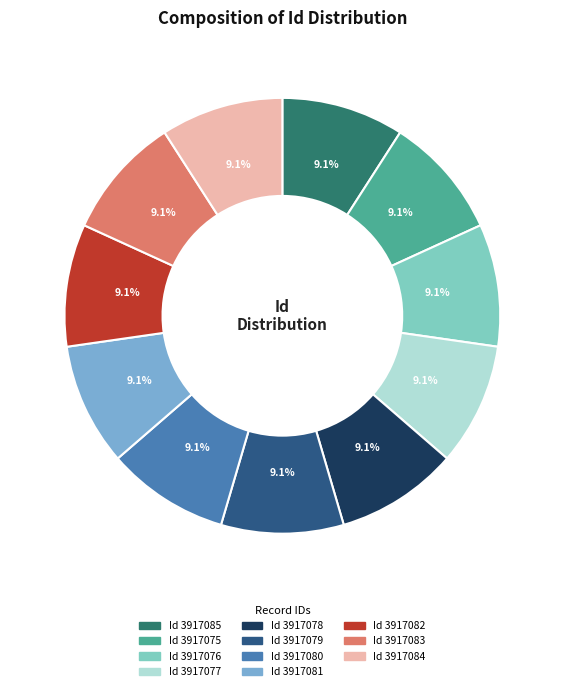

Count the number of slices in the pie.

11